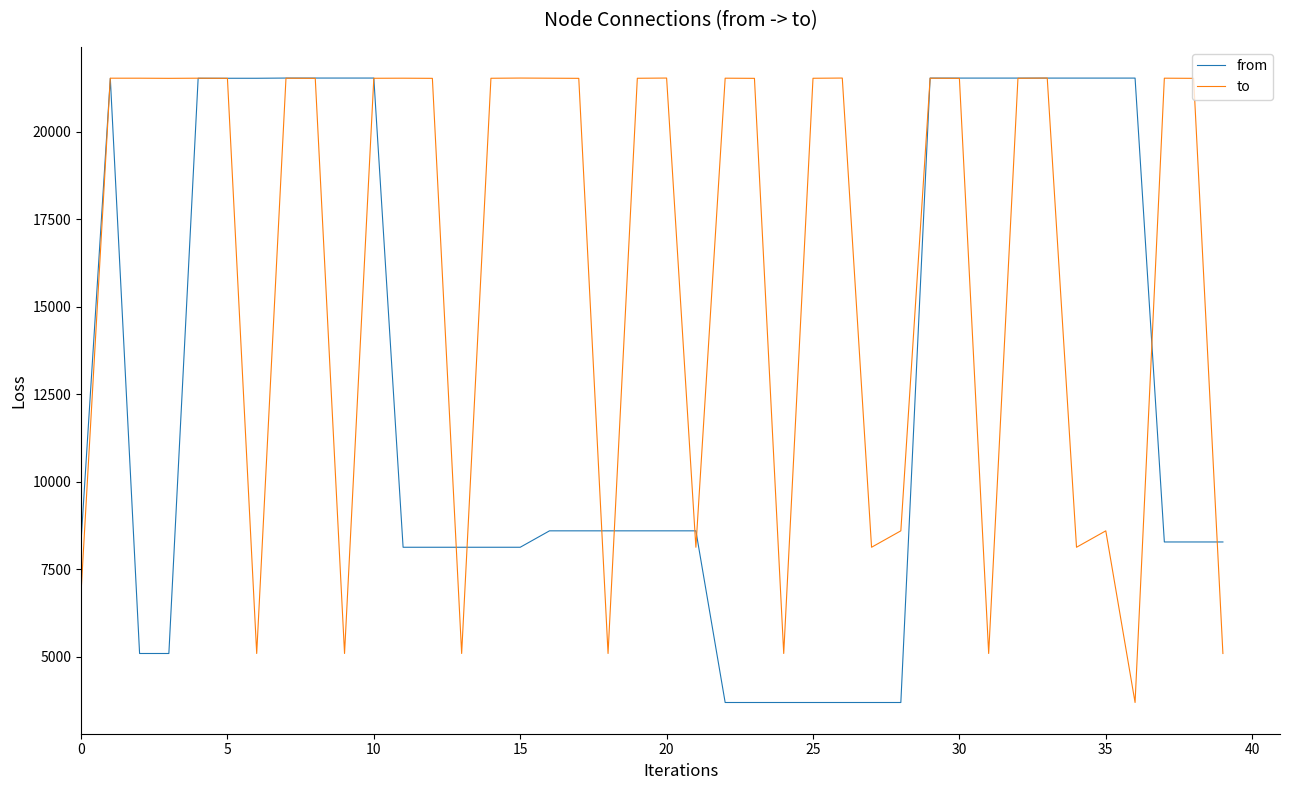

What is the smallest value displayed?

3699